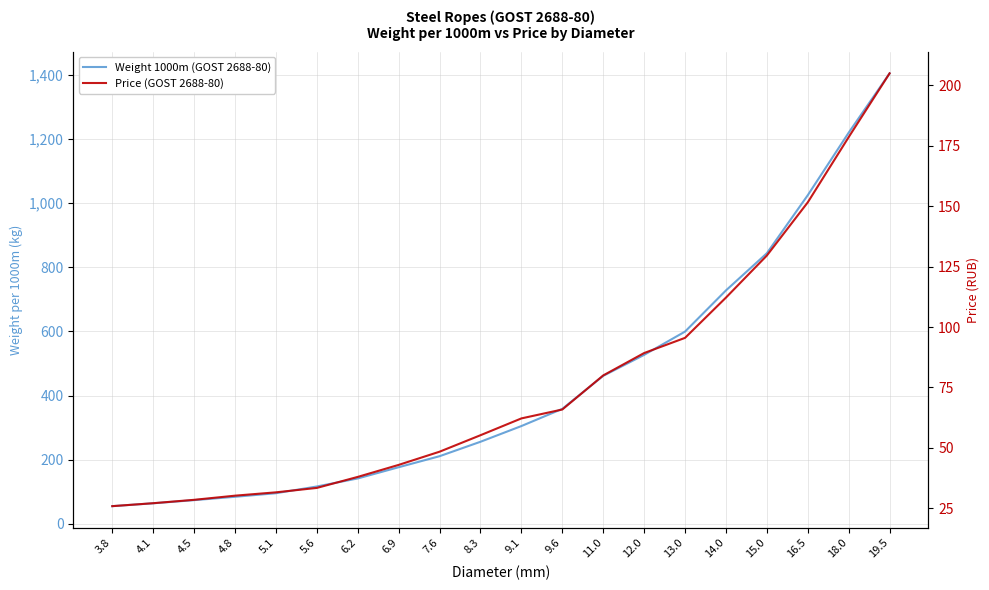

Is this an area chart (filled region under the line)?

No